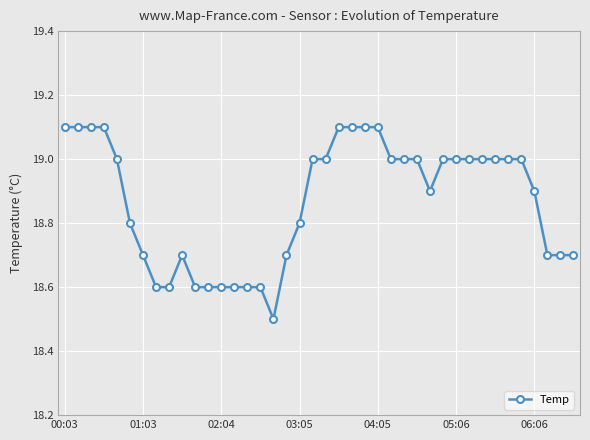

What is the average value?

18.9